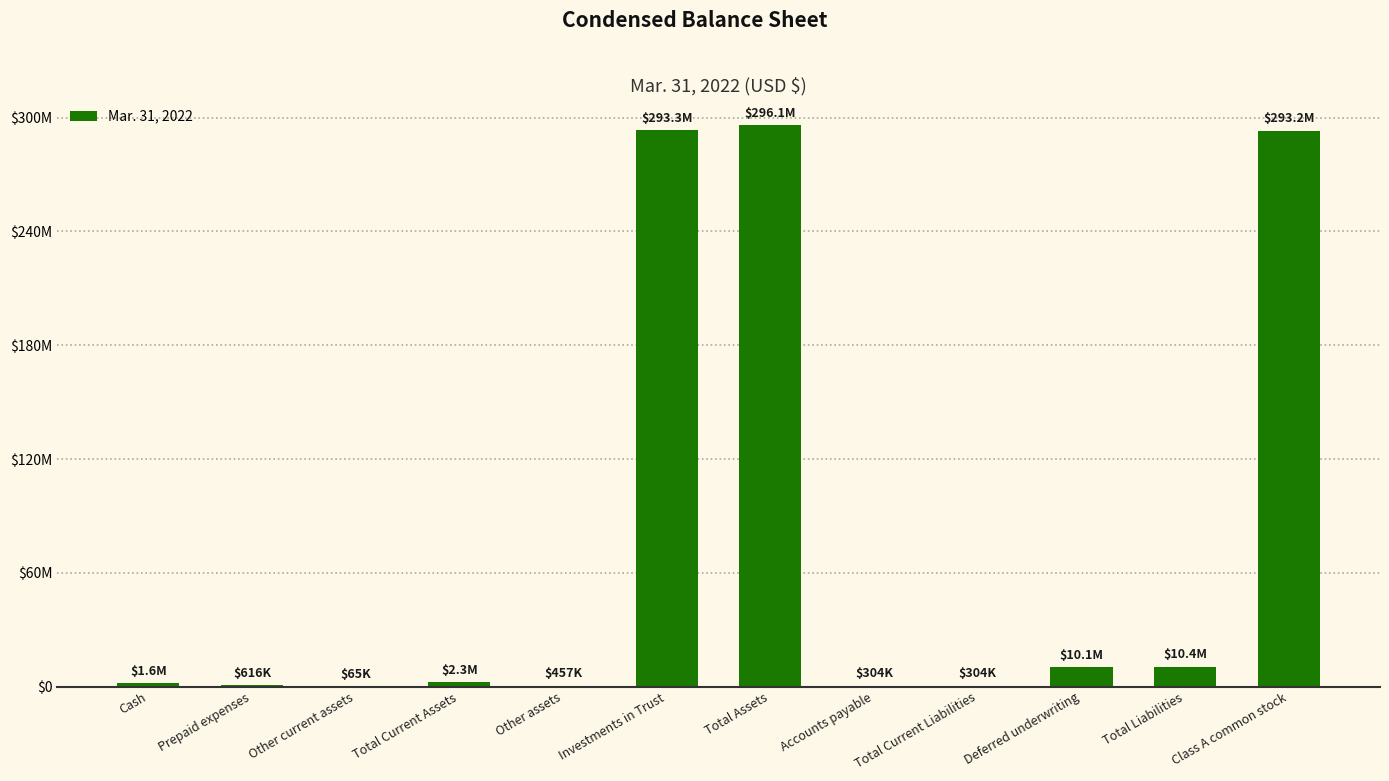

Which label corresponds to the smallest value in the chart?

Other current assets